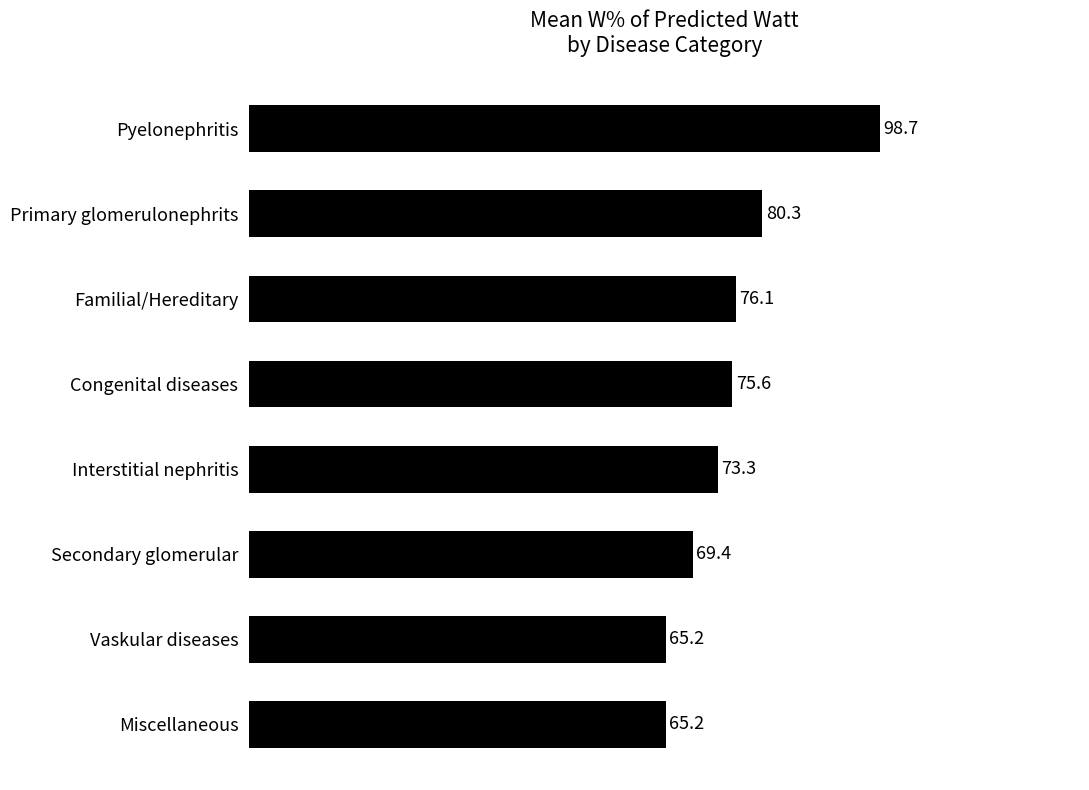

What is the change in value from Primary glomerulonephrits to Familial/Hereditary?

-4.2